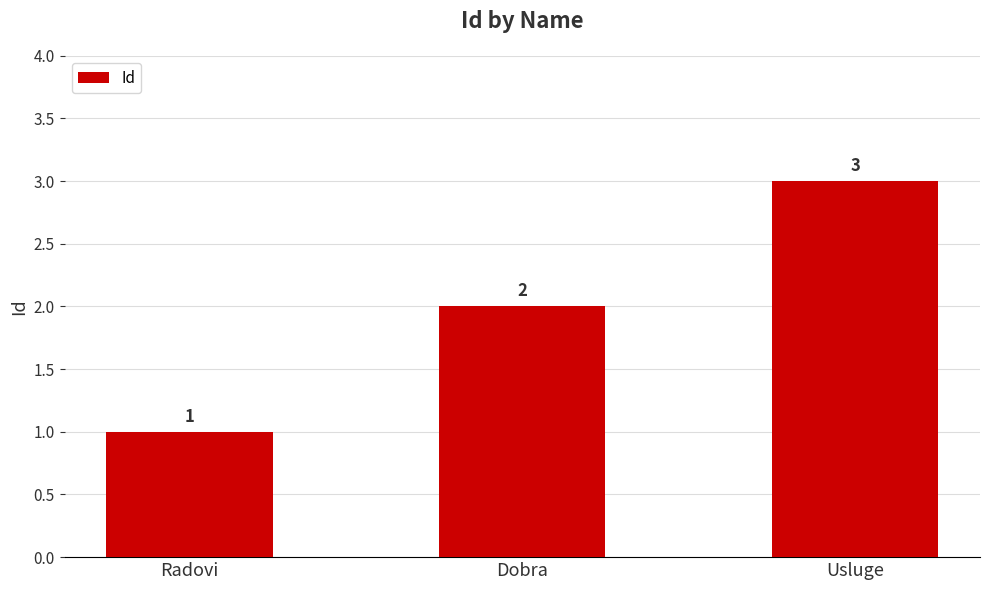

How many distinct data groups are displayed?

1